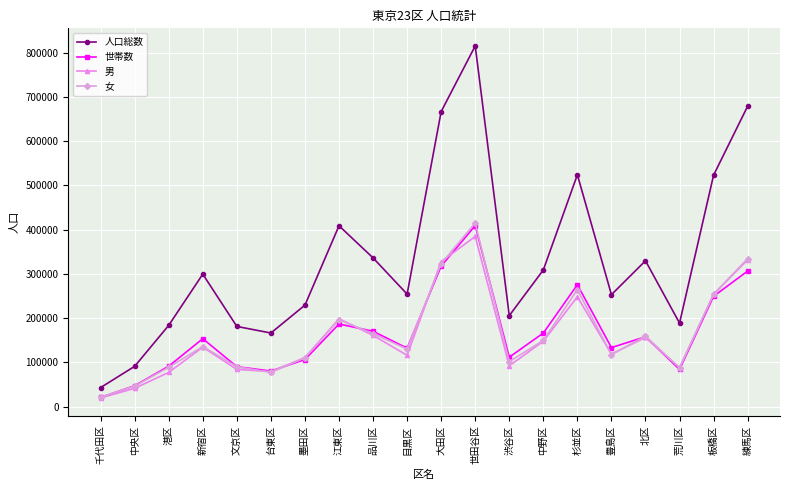

What is the total value across all series at 渋谷区?

512060